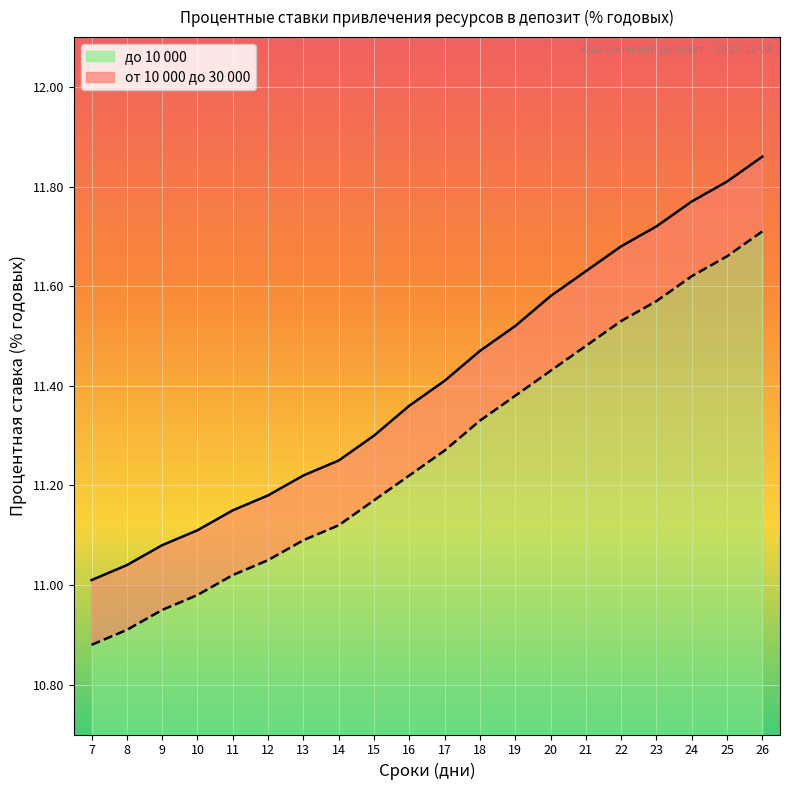

The value of от 10 000 до 30 000 at 8 is 14.6. True or false?

False